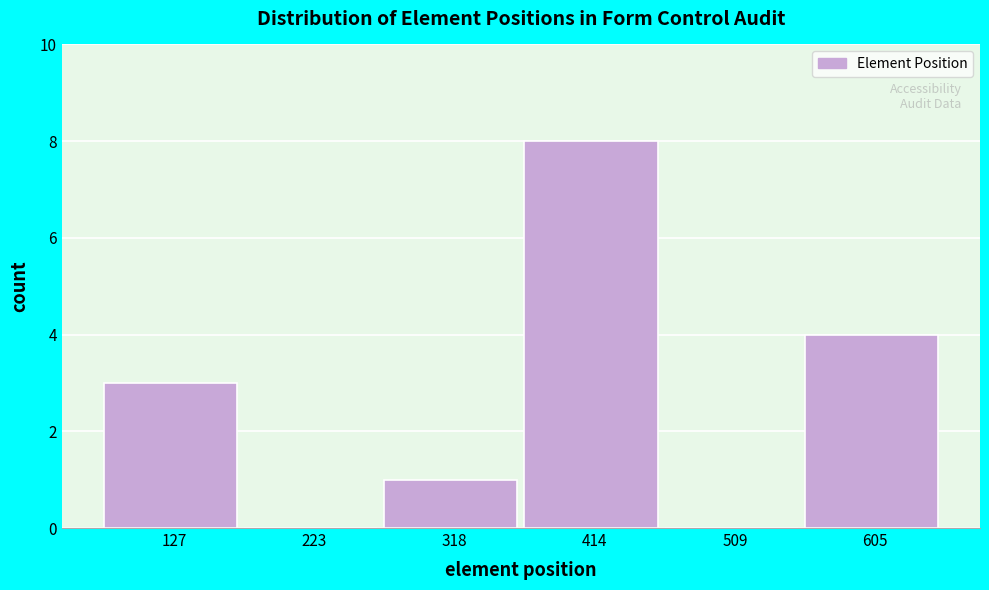

Reading left to right, transcribe this chart: for each bar, give the range it covers on the x-axis and its height. Neither the bar edges nor the heights are printed on the chart, so give them approximately, as read against the axes.

80 to 180: 3
180 to 270: 0
270 to 370: 1
370 to 460: 8
460 to 560: 0
560 to 650: 4